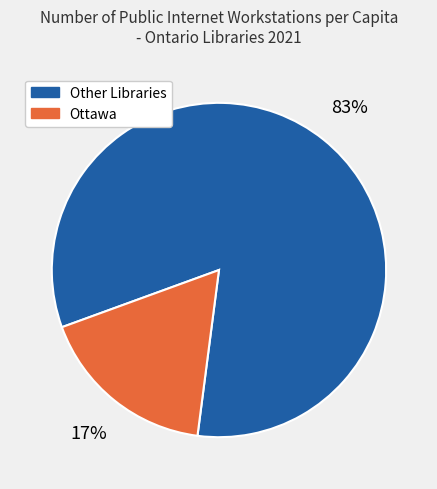

To the nearest percent, what is the average slice percentage?

50%